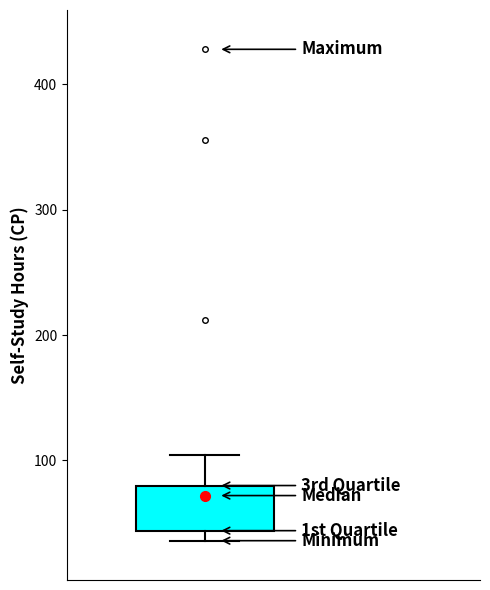

Read this box plot against the y-axis: the position of the median line, the range covered by the box, and the ends of both whiskers. The values are not printed on the chart, so give them approximately, as read against the axis.

median 70, box 40 to 80, whiskers 40 (just below the box's lower edge) to 100